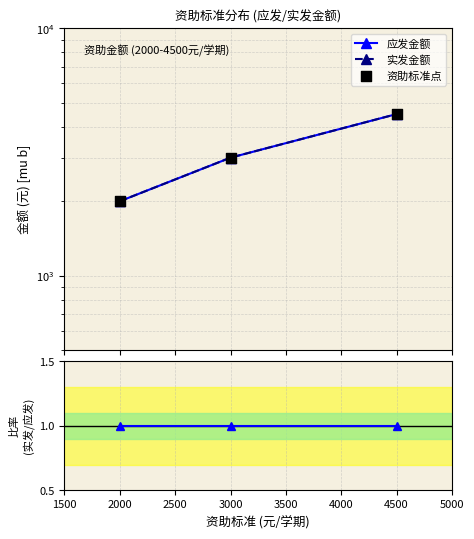

At how many categories does at least one series exceed 927?

3